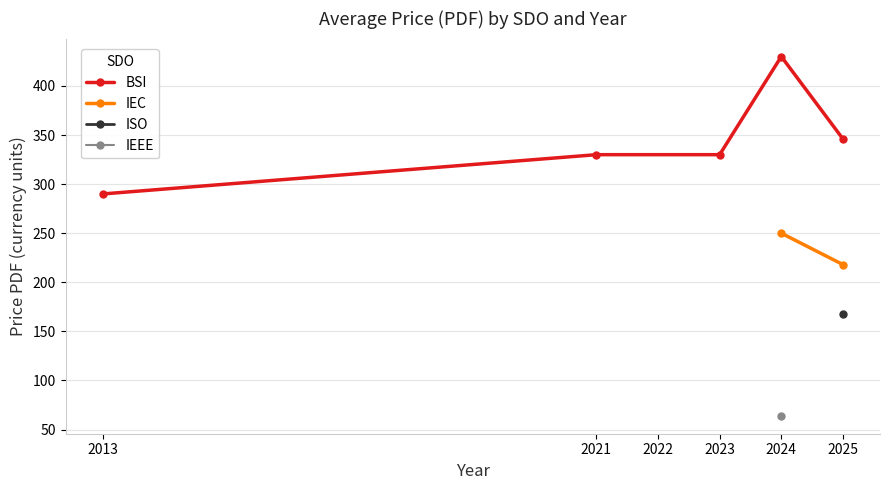

What is the lowest value of the BSI series?

290